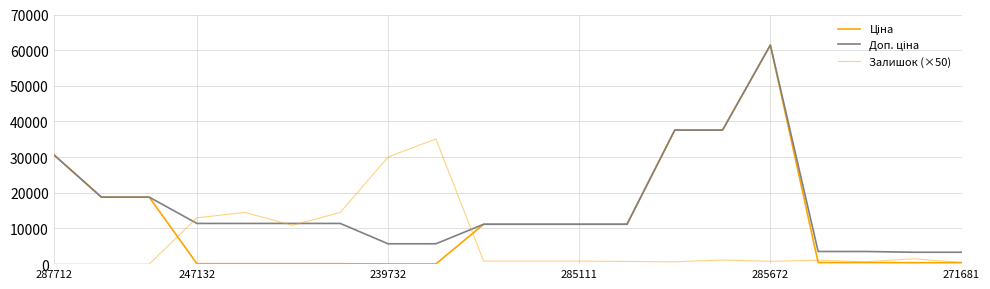

Reading left to right, list all the values displayed in this chart.

Ціна: 30717.1	18796.8	18796.8	114.1	114.1	114.1	114.1	57.0	57.0	11188.2	11188.2	11188.2	11188.2	37593.6	37593.6	61434.3	443.1	443.1	416.6	416.6
Доп. ціна: 30717.1	18796.8	18796.8	11410.0	11410.0	11410.0	11410.0	5705.0	5705.0	11188.2	11188.2	11188.2	11188.2	37593.6	37593.6	61434.3	3545.0	3545.0	3332.5	3332.5
Залишок (×50): 0.0	0.0	0.0	13000.0	14500.0	10900.0	14500.0	30050.0	35100.0	850.0	850.0	850.0	750.0	650.0	1150.0	800.0	1100.0	650.0	1500.0	500.0